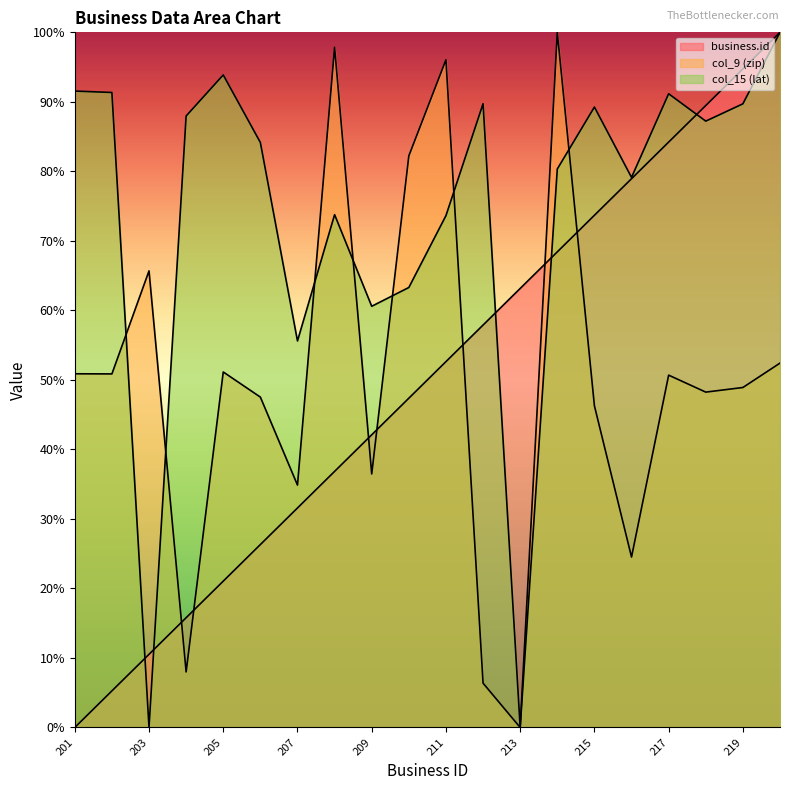

At which label is business.id closest to 50?

211